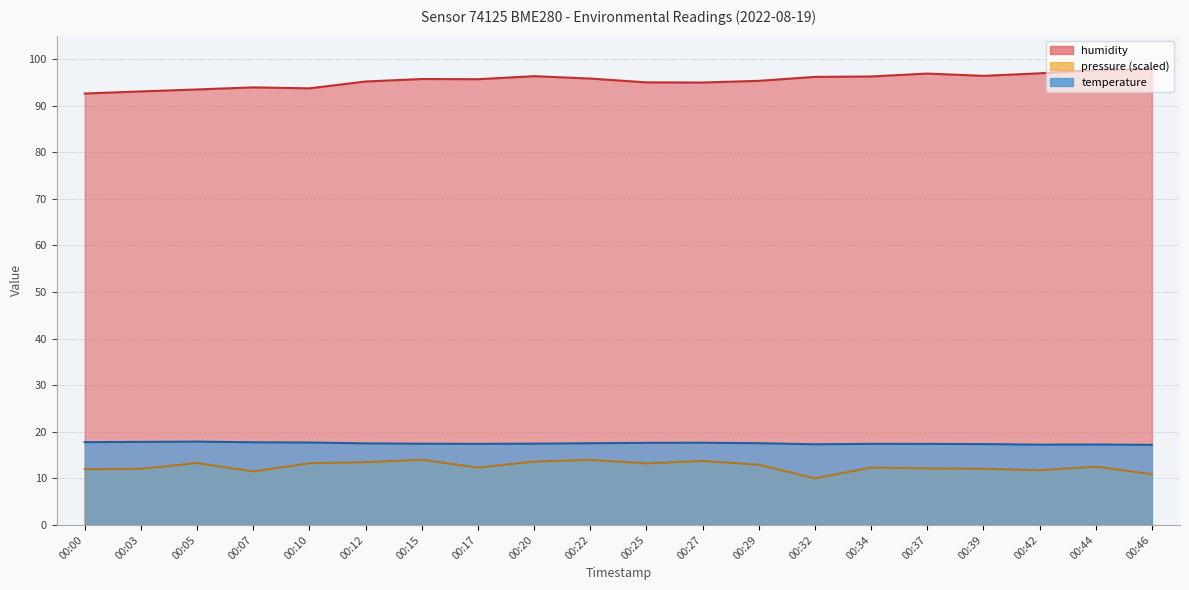

Which category has the lowest value in the temperature series?

00:46